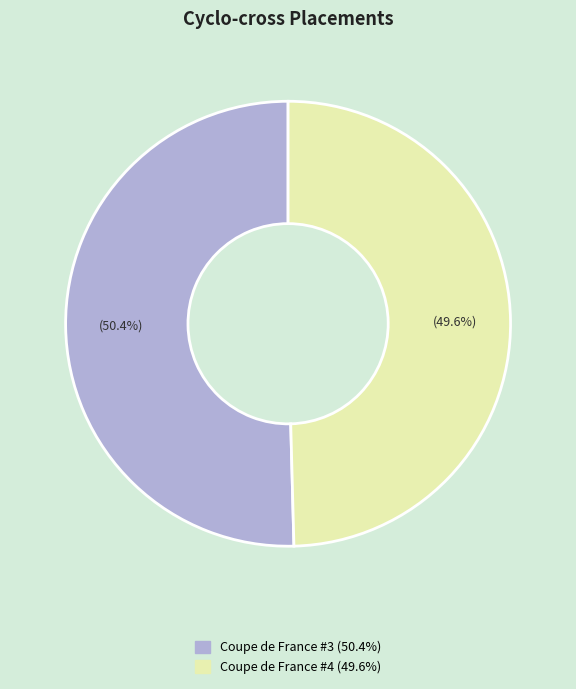

Is there any slice that represents more than half of the pie?

Yes